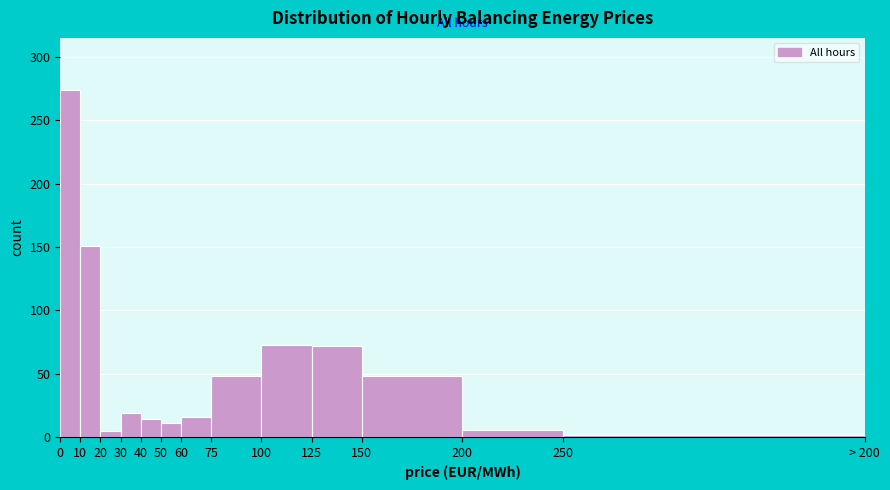

What is the greatest value displayed?

274